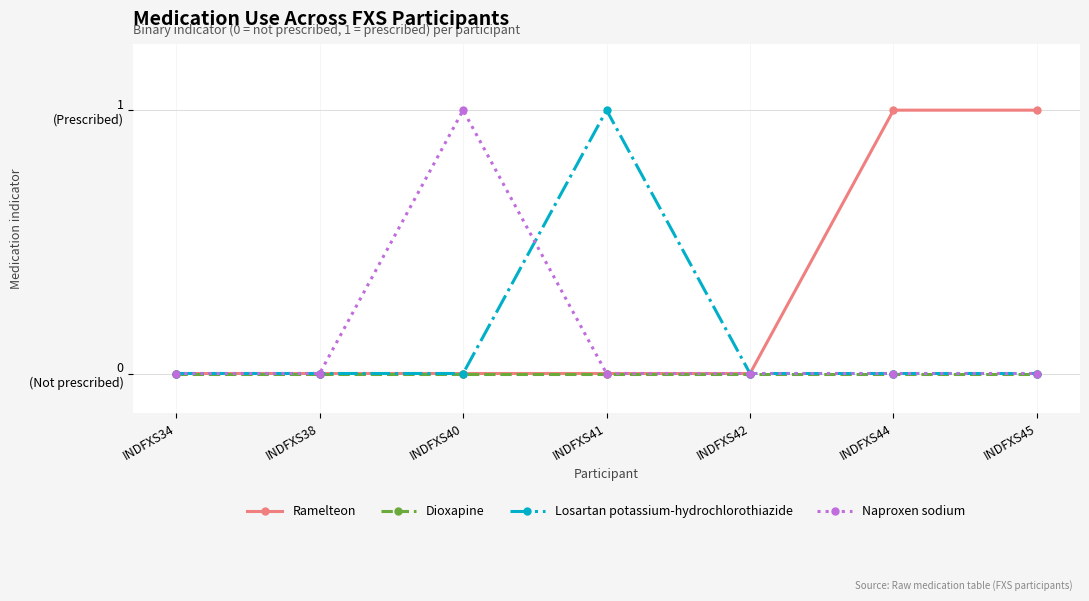

What are all the series names shown in the legend?

Ramelteon, Dioxapine, Losartan potassium-hydrochlorothiazide, Naproxen sodium